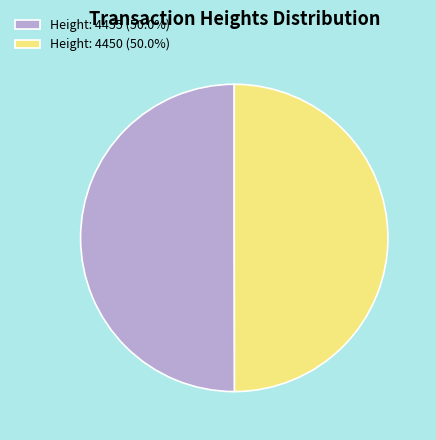

Is it true that Height: 4455 is 40% of the pie?

False